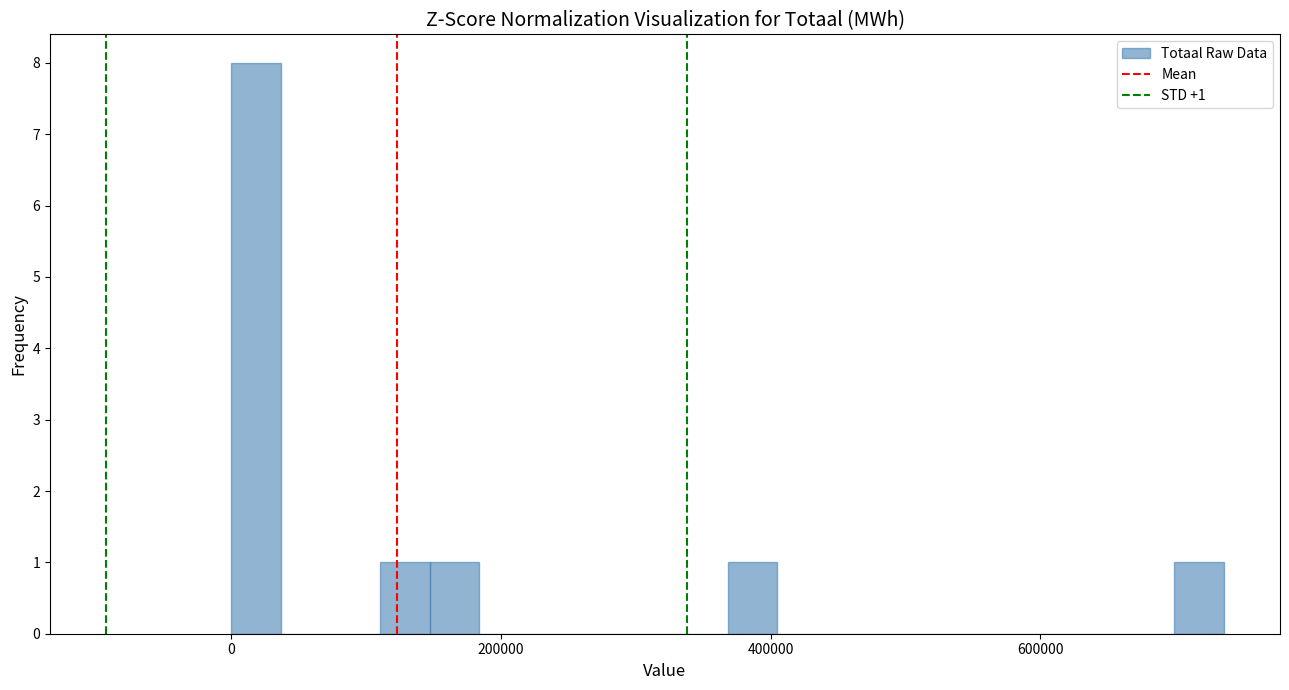

Read against the x-axis, roughly where is the centre of the tallest bar?

20000